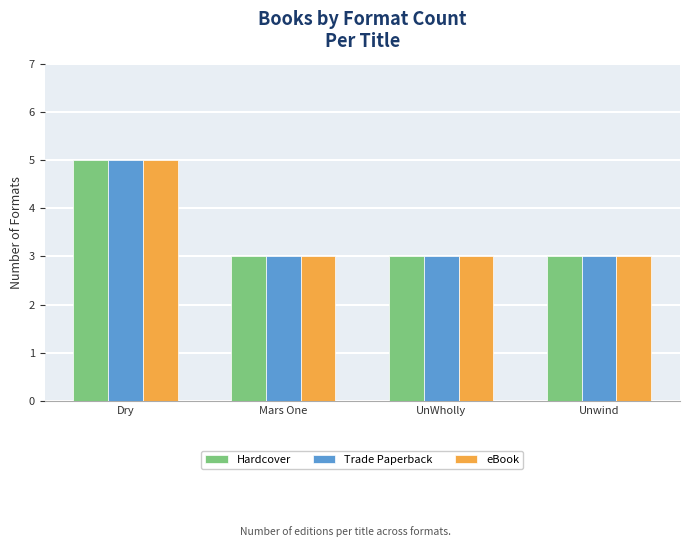

What position from the left is Mars One?

2